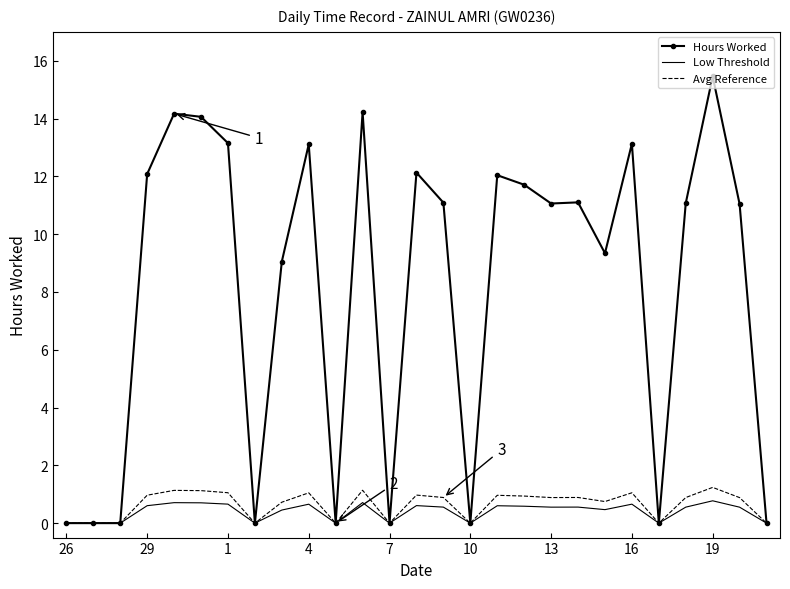

Which series has the widest spread of values?

Hours Worked